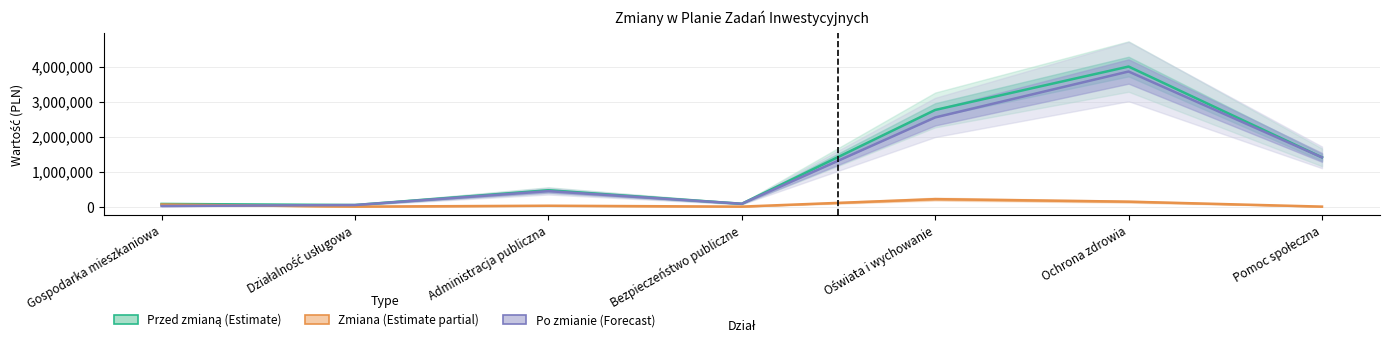

How many values in the Po zmianie (Forecast) series exceed 442355?

3